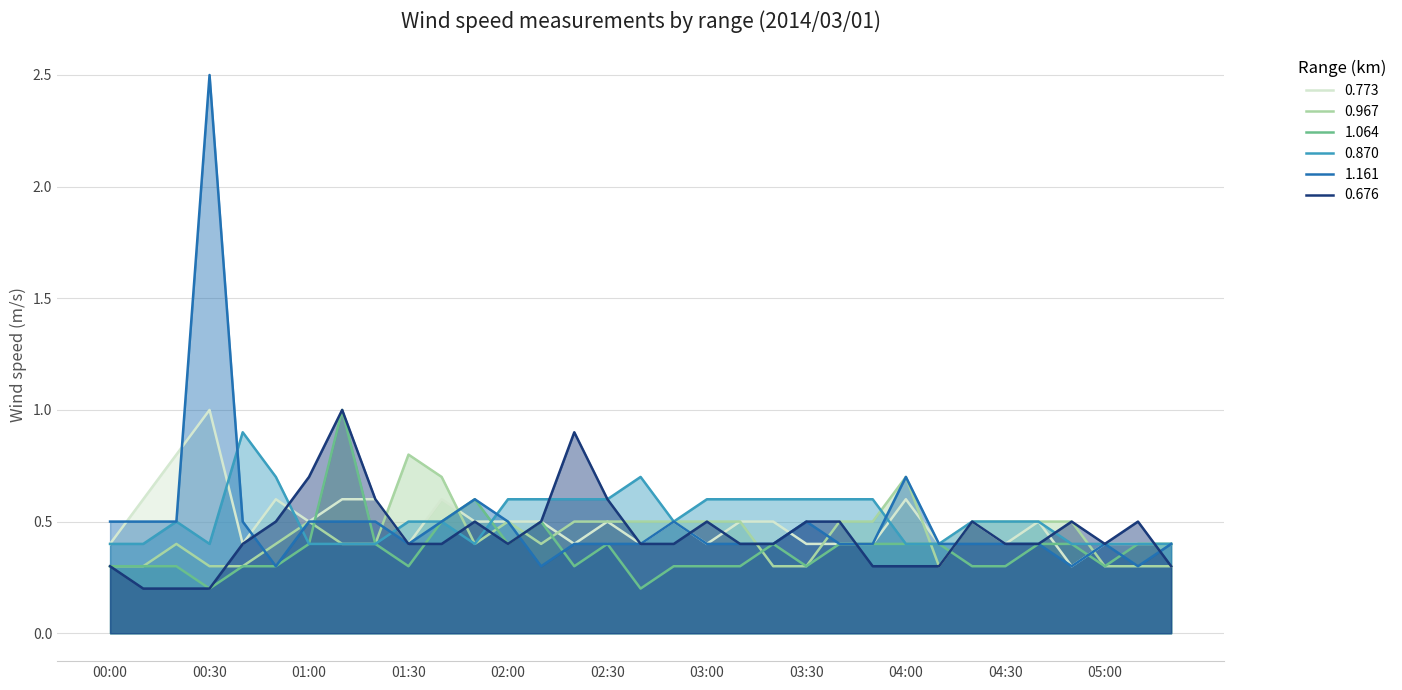

How many interior local peaks does the 0.773 series have?

8